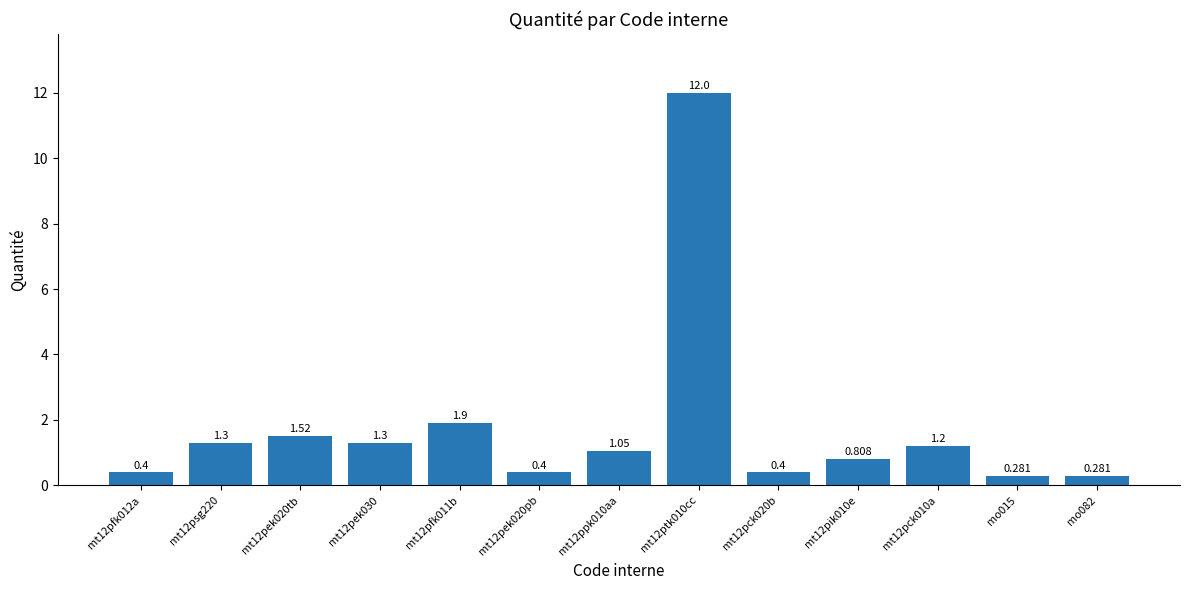

What is the value of the 11th bar from the left?

1.2